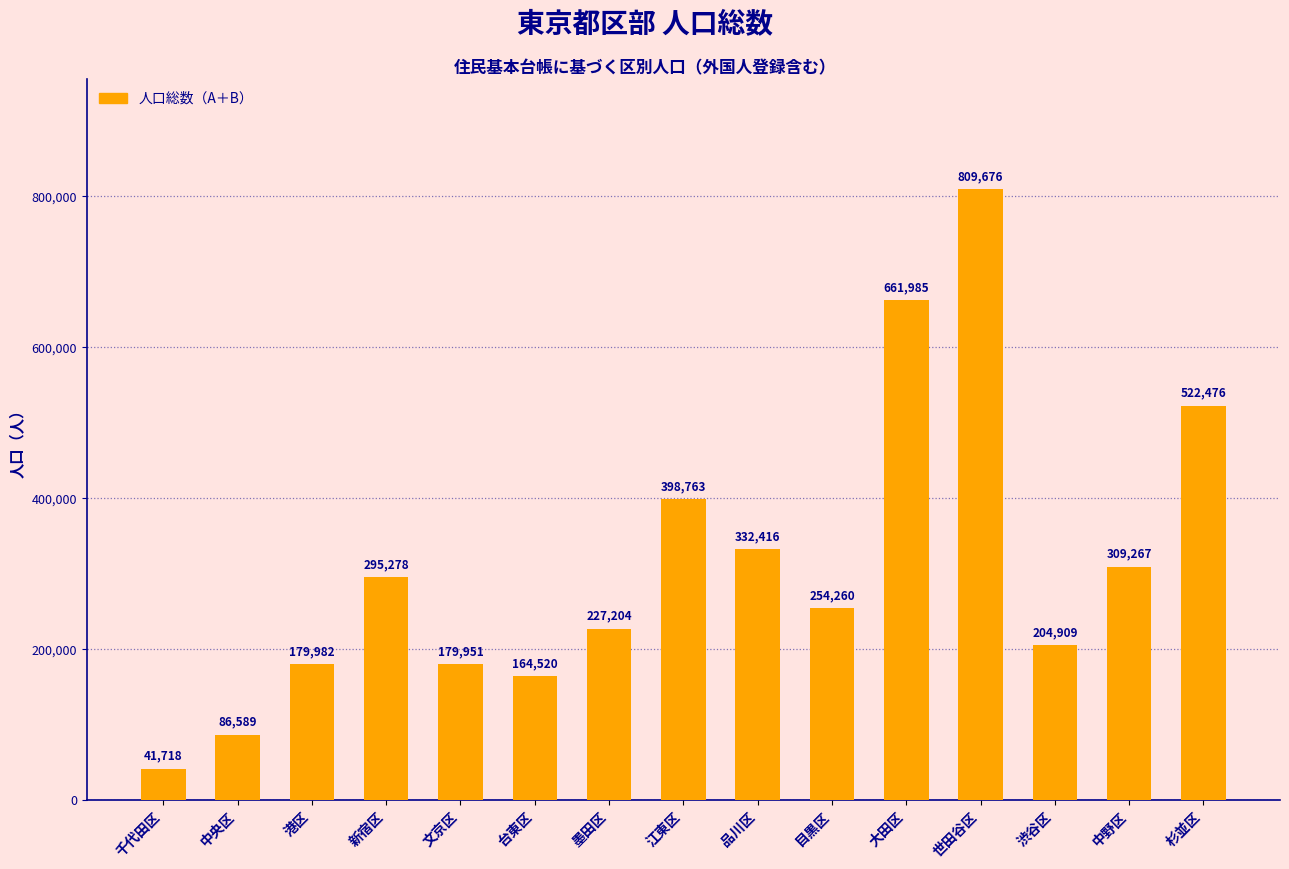

What is the average value?

311266